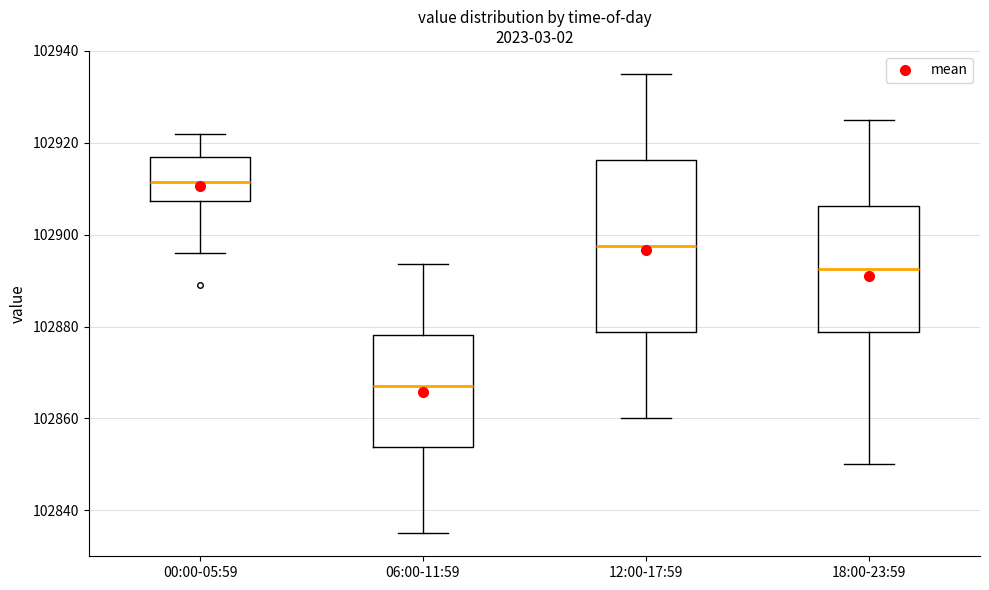

Which box has the highest median line?

00:00-05:59